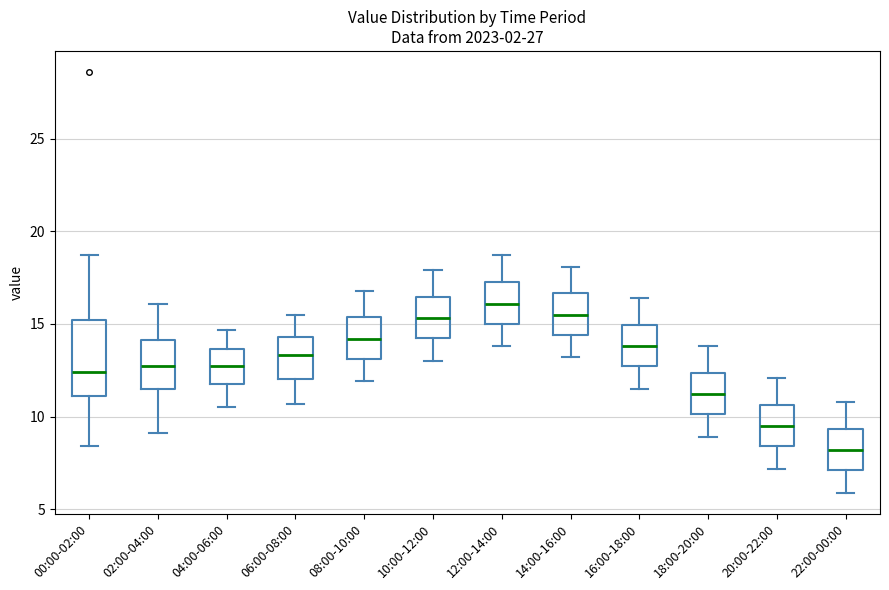

Reading left to right, read every box against the y-axis: the position of its median line, the range the box covers, and the ends of its whiskers. The values are not printed on the chart, so give them approximately, as read against the axis.

00:00-02:00: median 12.5, box 11.0 to 15.0, whiskers 8.5 to 18.5
02:00-04:00: median 13.0, box 11.5 to 14.0, whiskers 9.0 to 16.0
04:00-06:00: median 13.0, box 12.0 to 13.5, whiskers 10.5 to 14.5
06:00-08:00: median 13.5, box 12.0 to 14.5, whiskers 10.5 to 15.5
08:00-10:00: median 14.0, box 13.0 to 15.5, whiskers 12.0 to 17.0
10:00-12:00: median 15.5, box 14.0 to 16.5, whiskers 13.0 to 18.0
12:00-14:00: median 16.0, box 15.0 to 17.5, whiskers 14.0 to 18.5
14:00-16:00: median 15.5, box 14.5 to 16.5, whiskers 13.0 to 18.0
16:00-18:00: median 14.0, box 12.5 to 15.0, whiskers 11.5 to 16.5
18:00-20:00: median 11.0, box 10.0 to 12.5, whiskers 9.0 to 14.0
20:00-22:00: median 9.5, box 8.5 to 10.5, whiskers 7.0 to 12.0
22:00-00:00: median 8.0, box 7.0 to 9.5, whiskers 6.0 to 11.0